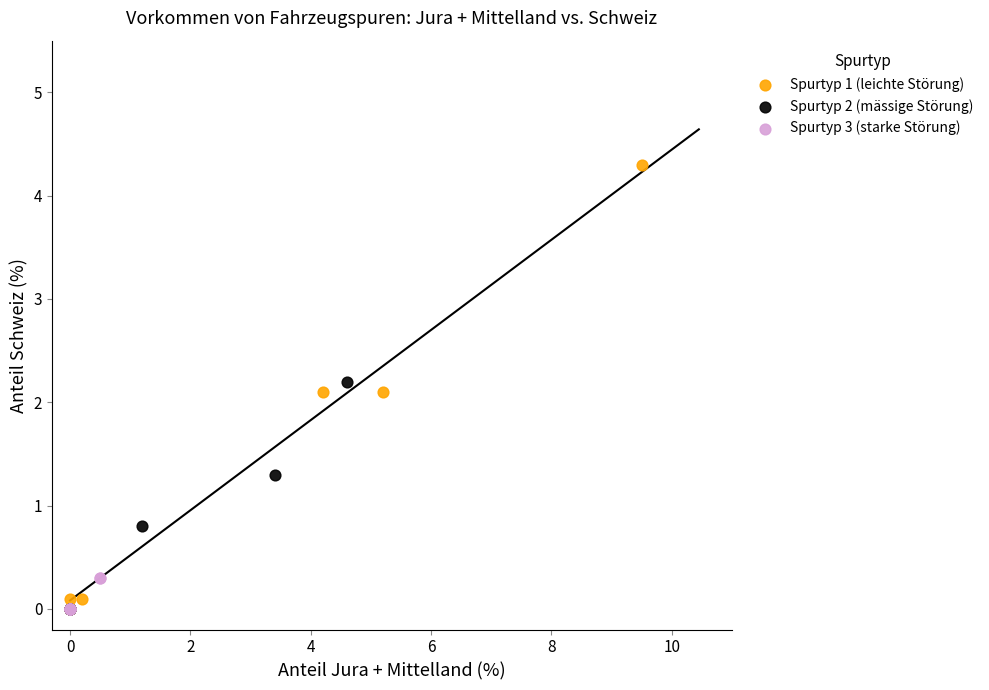

Which series has the widest spread of Y values?

Spurtyp 1 (leichte Störung)